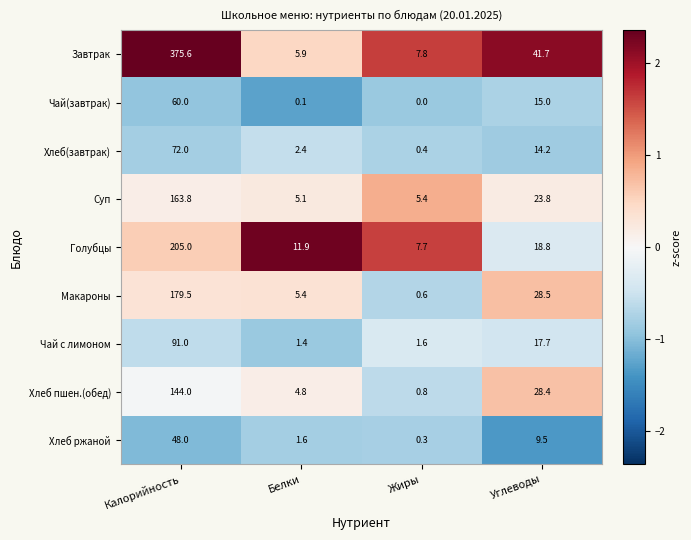

Which category has the lowest value in the Суп series?

Белки